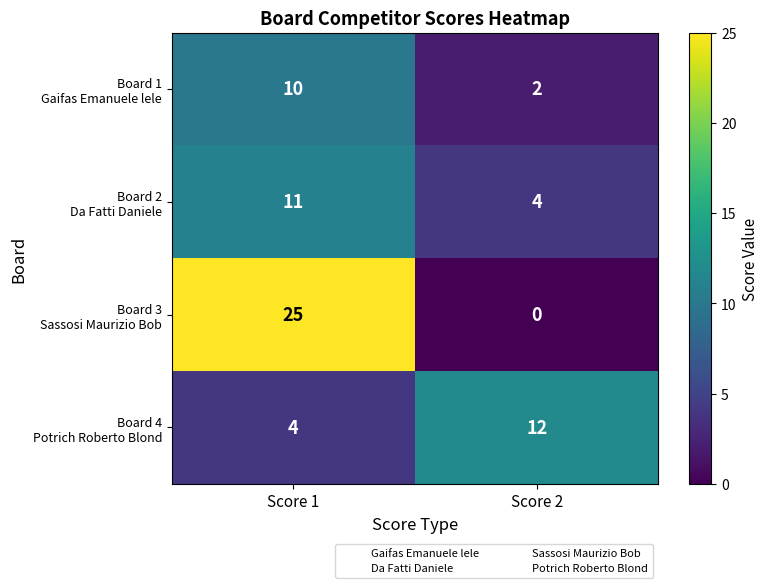

At which category is the sum across all series the highest?

Score 1